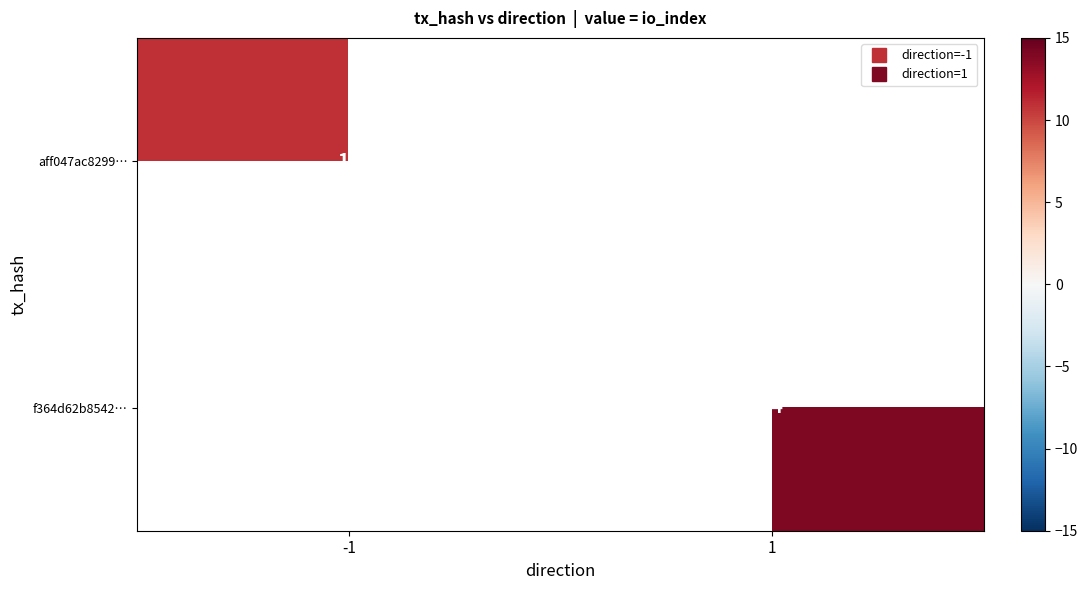

Is the value of f364d62b8542… at 1 greater than the value of aff047ac8299… at -1?

Yes